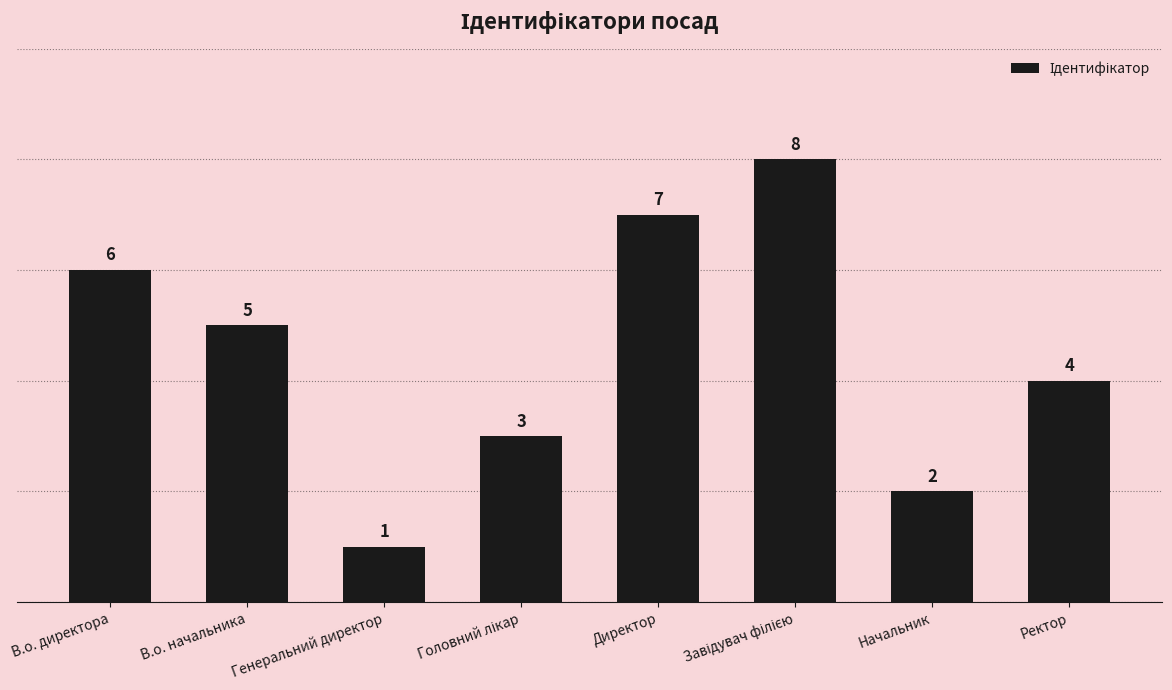

Which label corresponds to the smallest value in the chart?

Генеральний директор